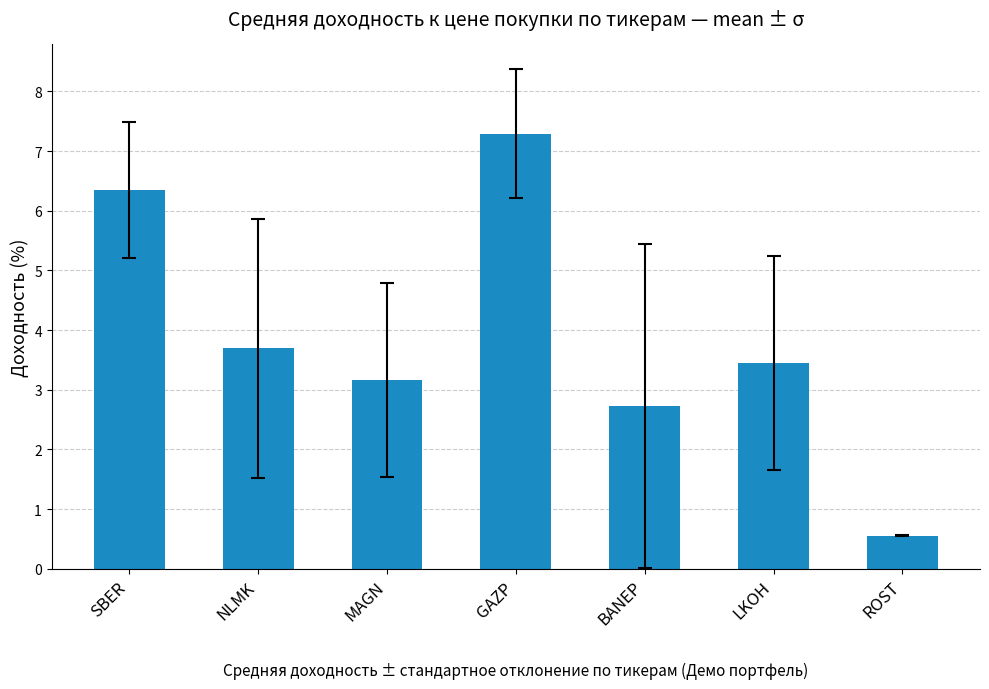

Reading left to right, what are all the values shown in this chart?

SBER=6.3	NLMK=3.7	MAGN=3.2	GAZP=7.3	BANEP=2.7	LKOH=3.5	ROST=0.6